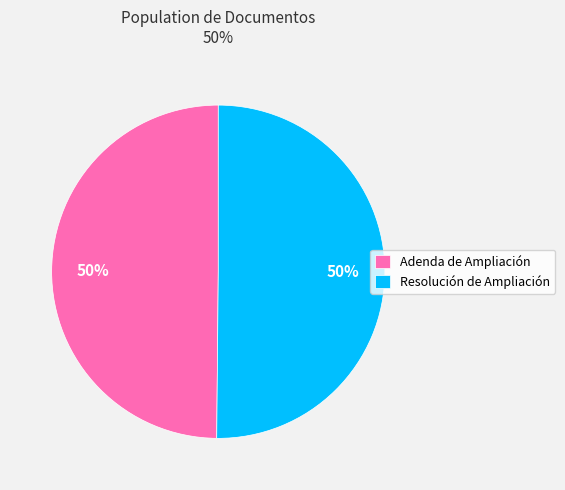

What percentage is the Resolución de Ampliación slice, to the nearest percent?

50%